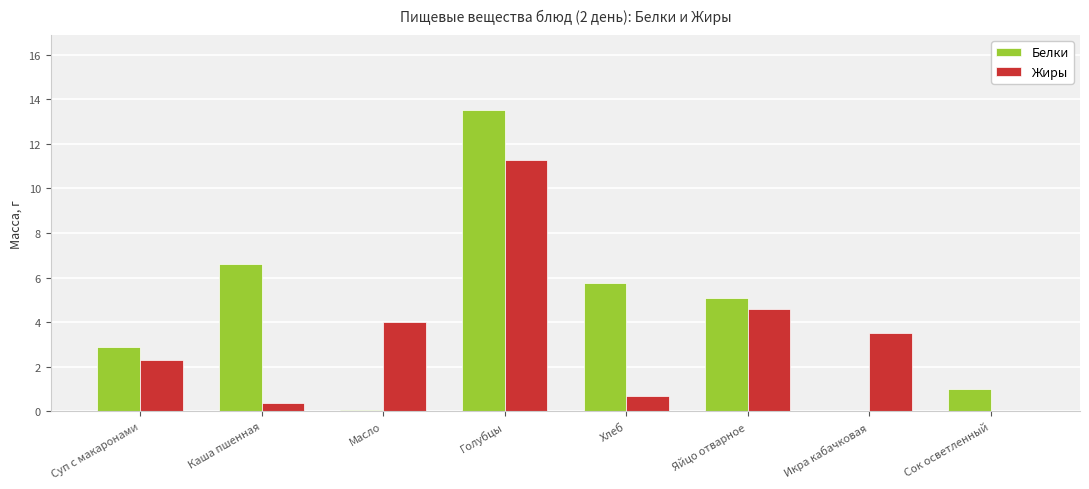

What is the sum of the Жиры values at Голубцы and Икра кабачковая?

14.8